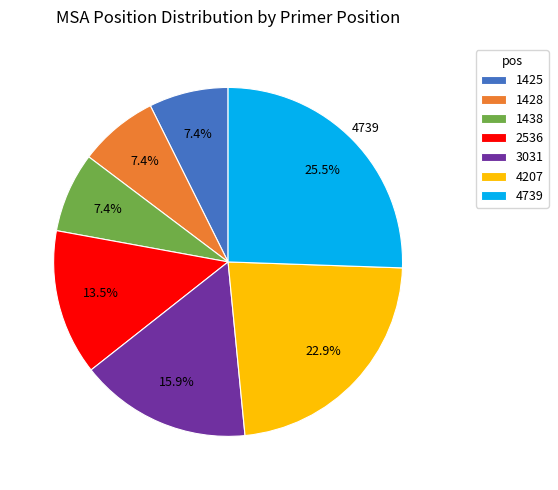

Combined, what portion of the pie is 1425 and 1438?

14.8%